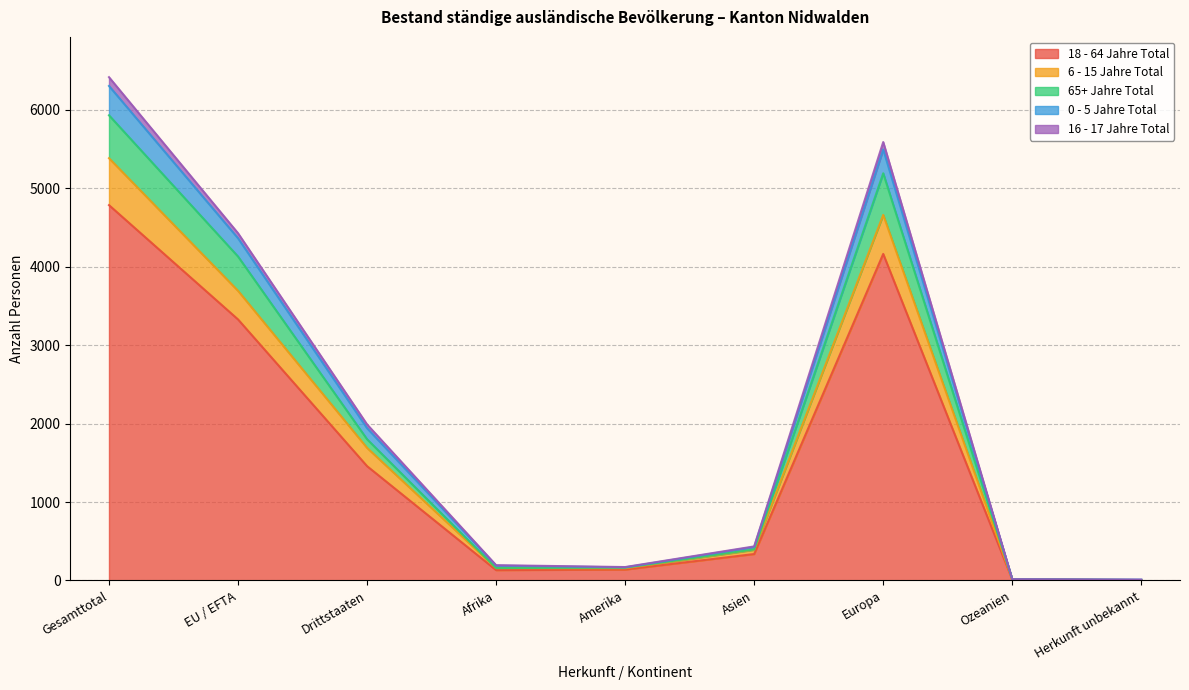

At which category is the sum across all series the highest?

Gesamttotal